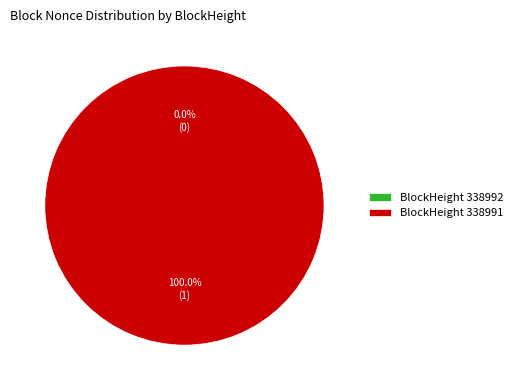

Which has a higher value, 338992 or 338991?

338991